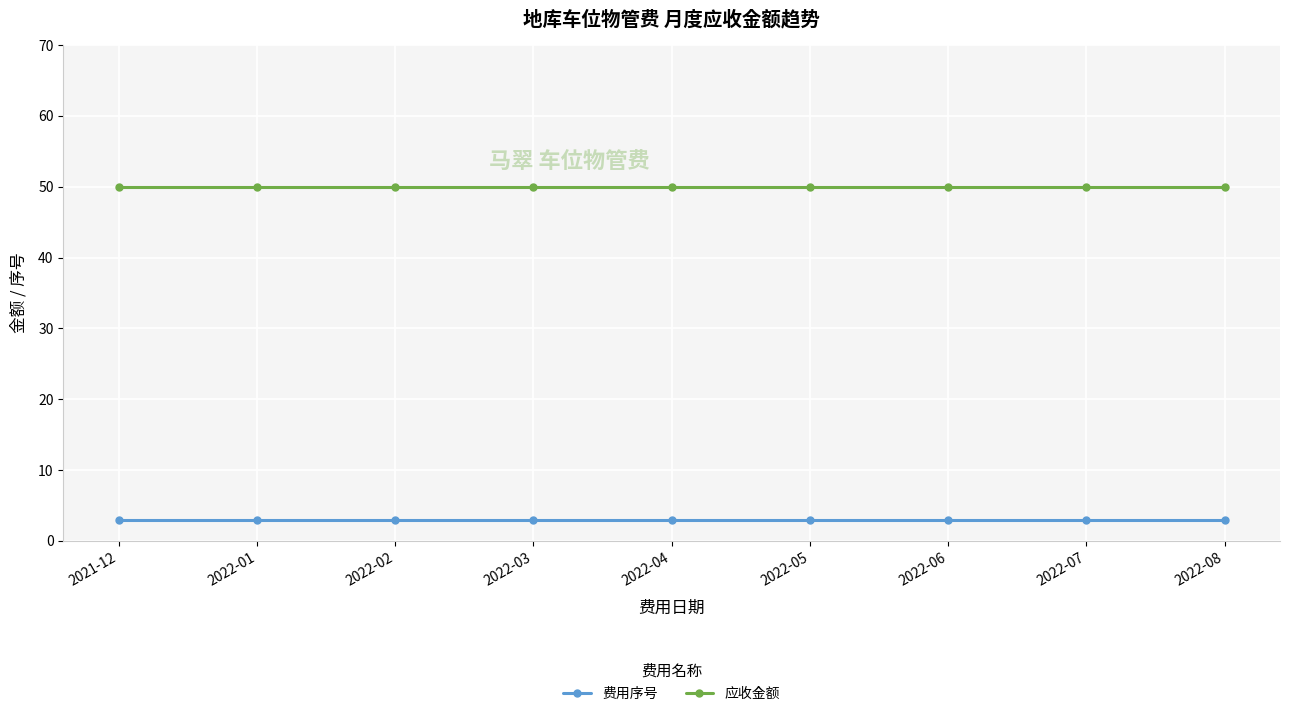

What is the spread (max minus min) of values at 2022-03?

47